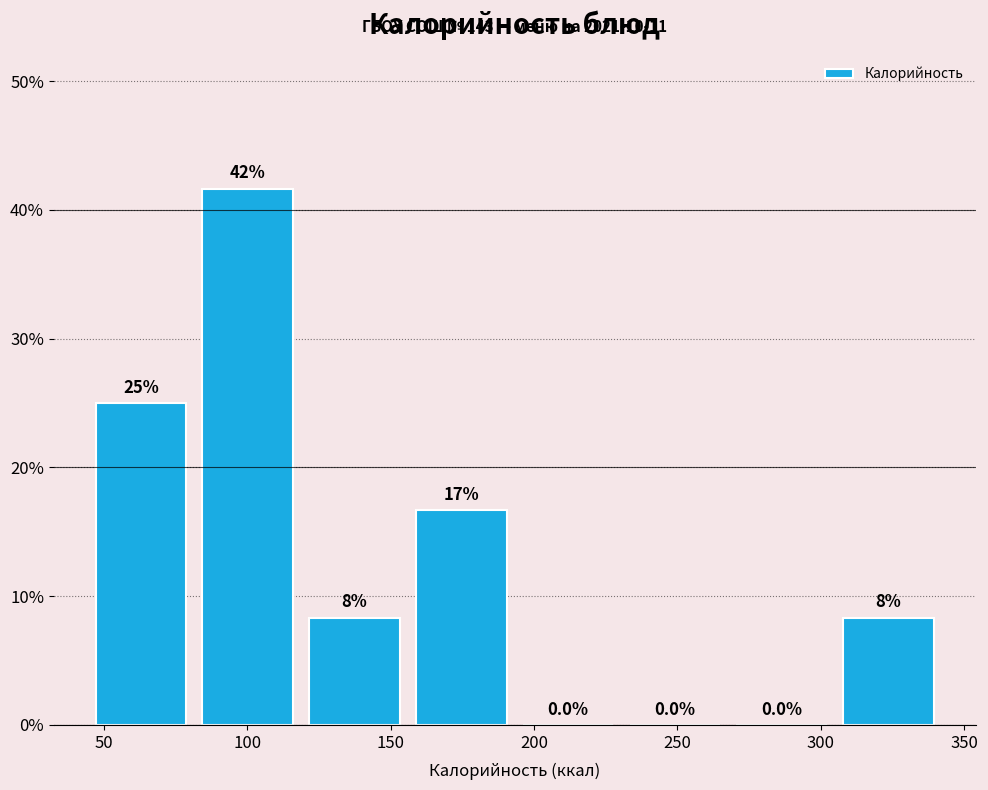

Over which range of the x-axis is the bar tallest?

80 to 120